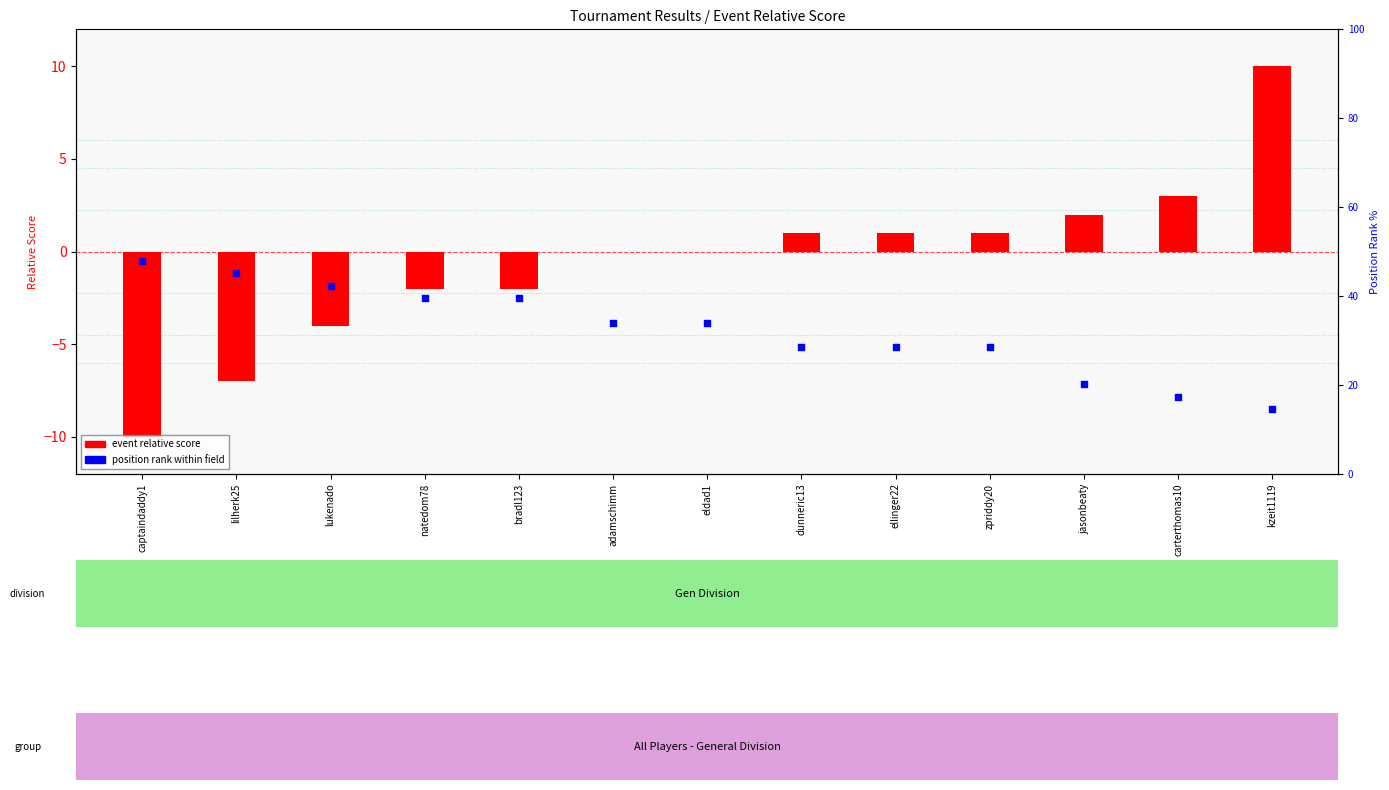

What is the total value across all series at lukenado?

-5.8